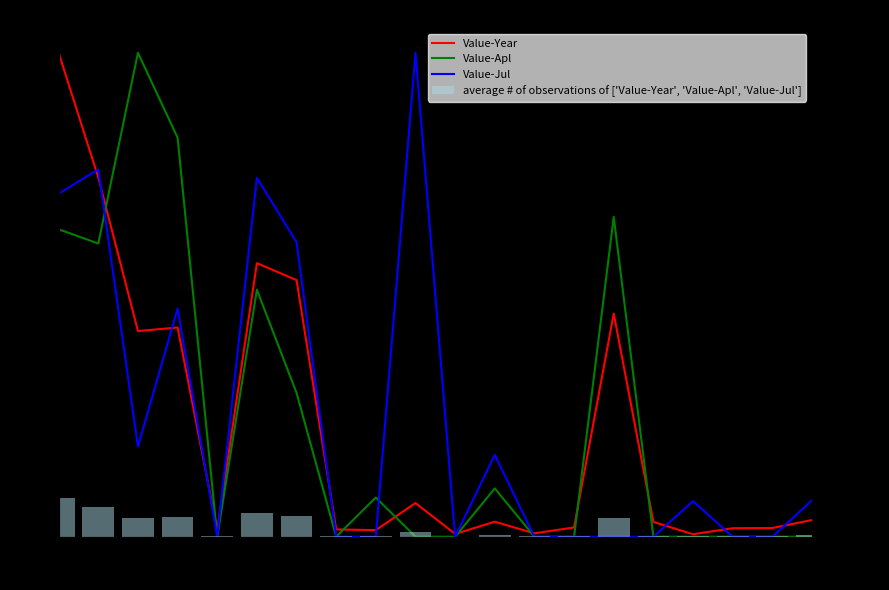

What is the label of the 10th bar from the right?

10